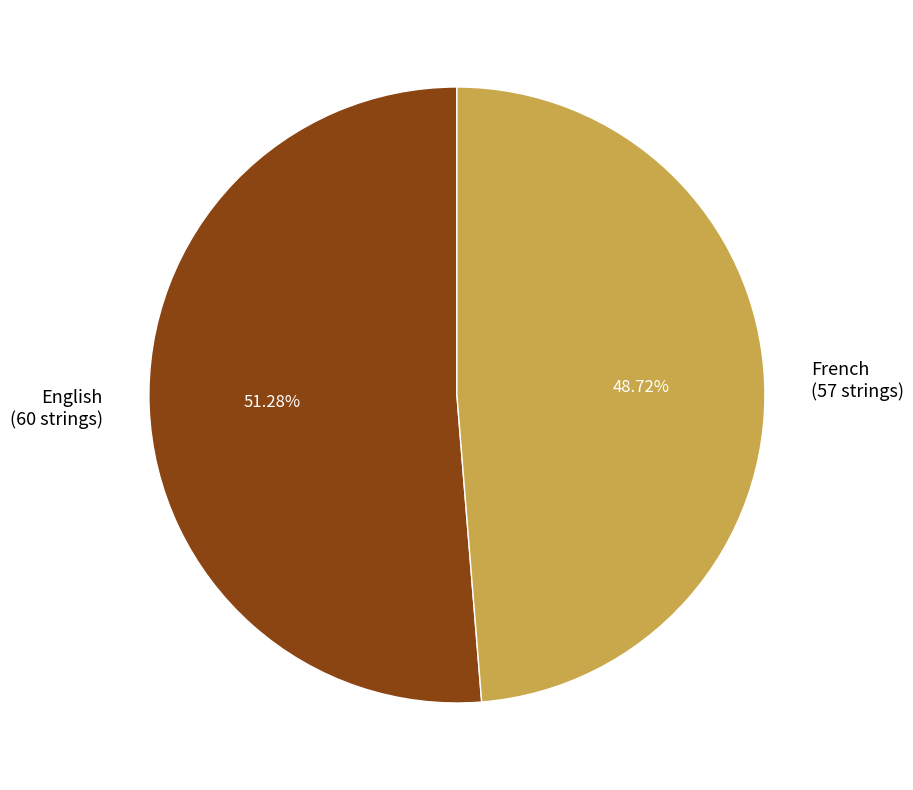

How many segments does this pie chart have?

2